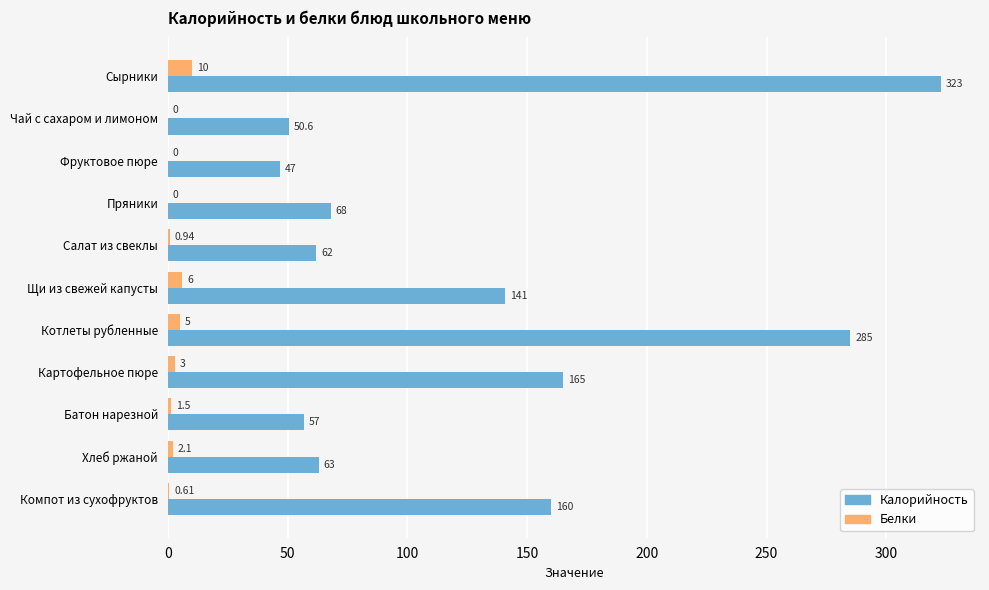

Where is Калорийность nearest to the value 185?

Картофельное пюре